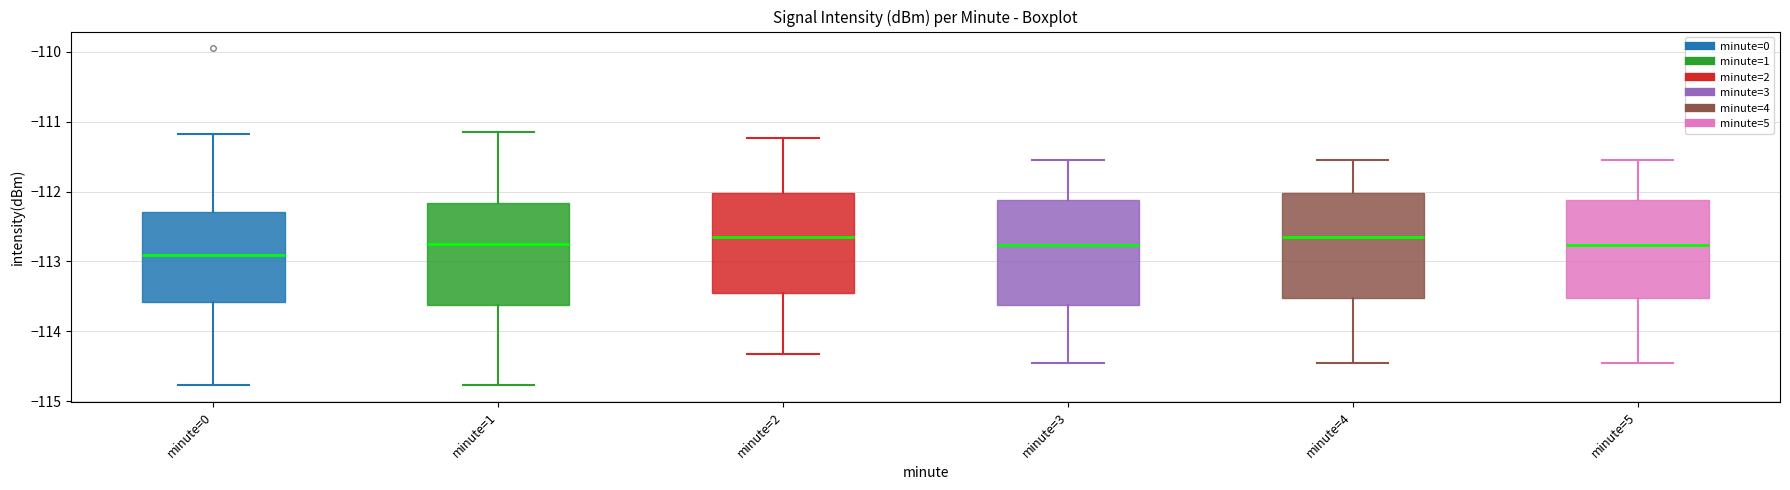

Which box's median line is the lowest?

minute=0